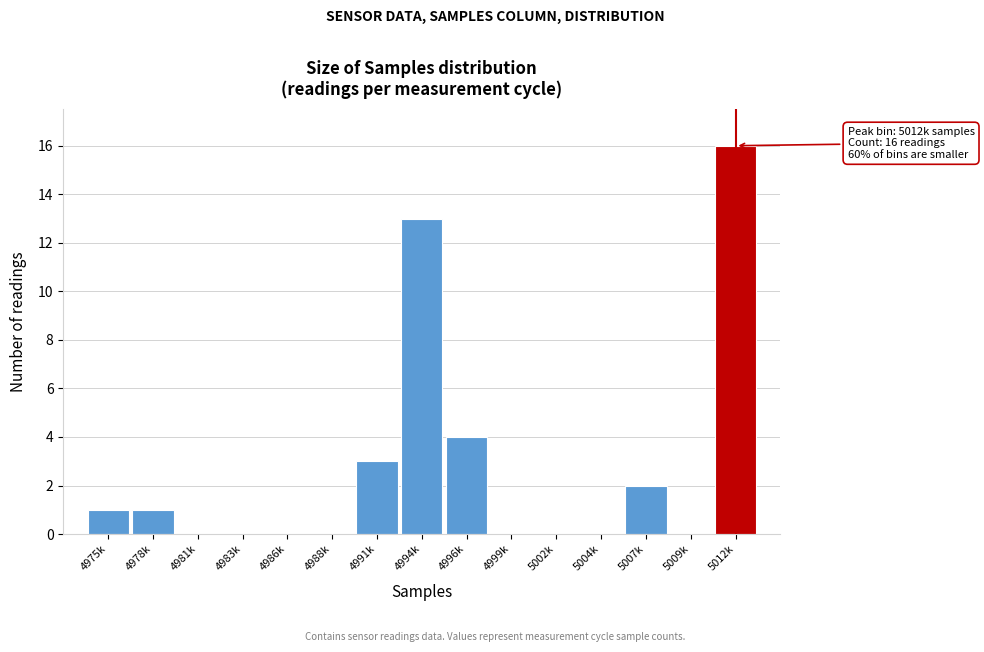

Reading left to right, list all the values displayed in this chart.

4975k=1	4978k=1	4981k=0	4983k=0	4986k=0	4988k=0	4991k=3	4994k=13	4996k=4	4999k=0	5002k=0	5004k=0	5007k=2	5009k=0	5012k=16